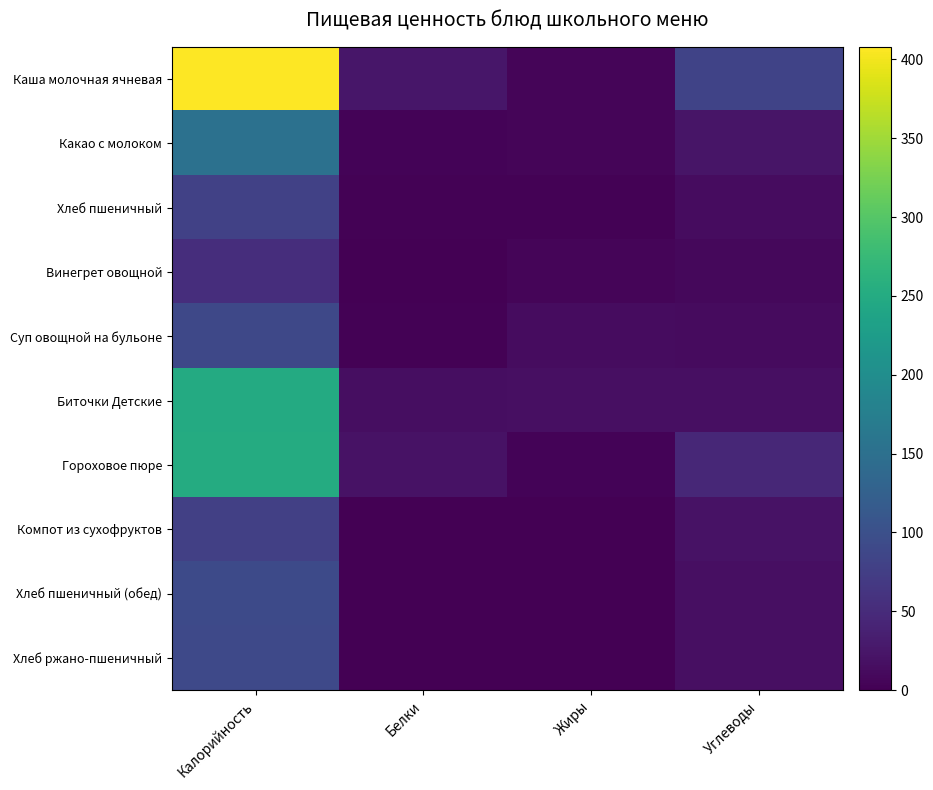

What is the difference between the highest and lowest values at Белки?

24.8